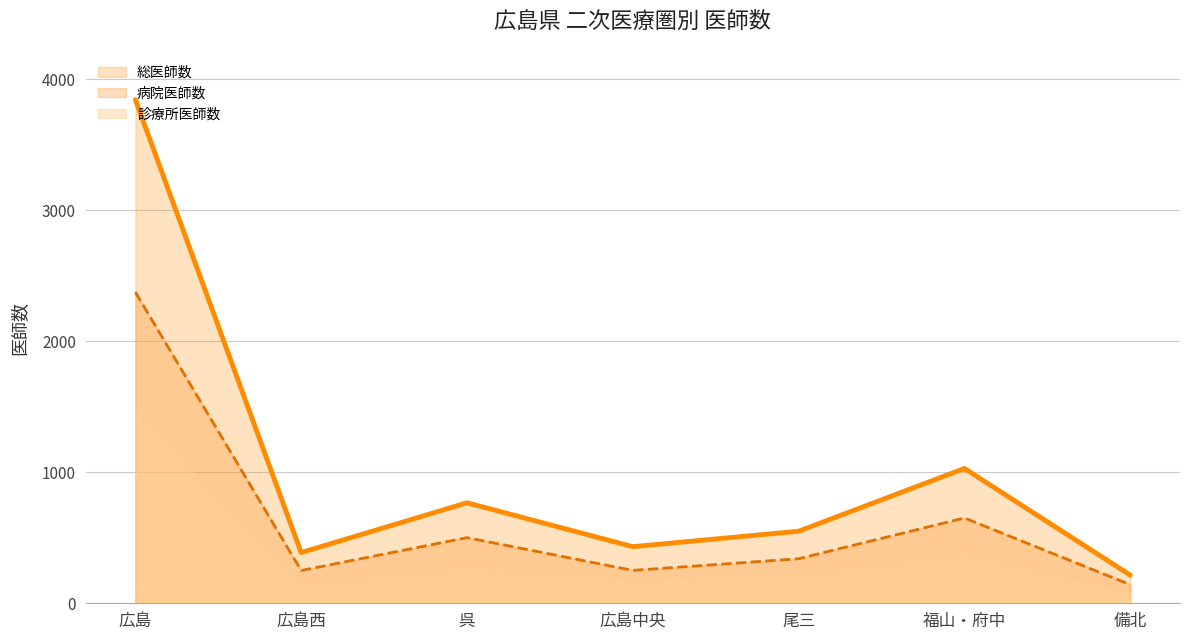

At which category does 病院医師数 reach its first local peak?

呉